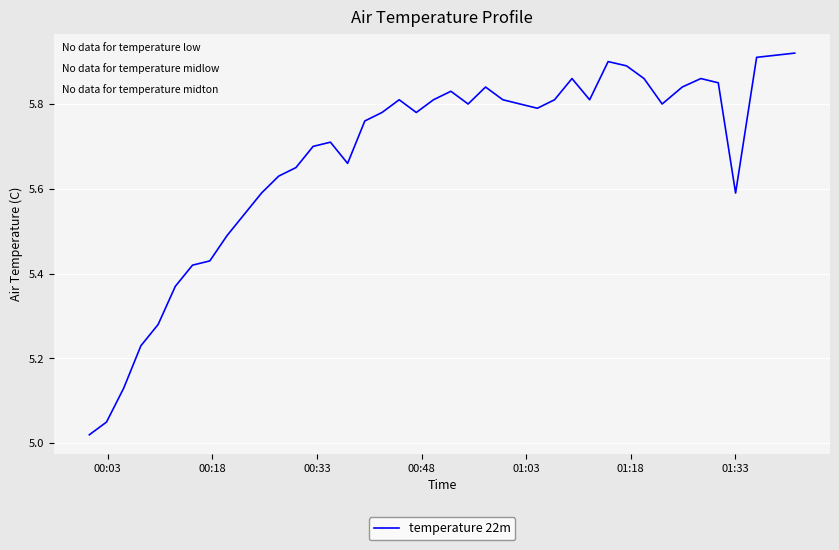

Is this an area chart (filled region under the line)?

No